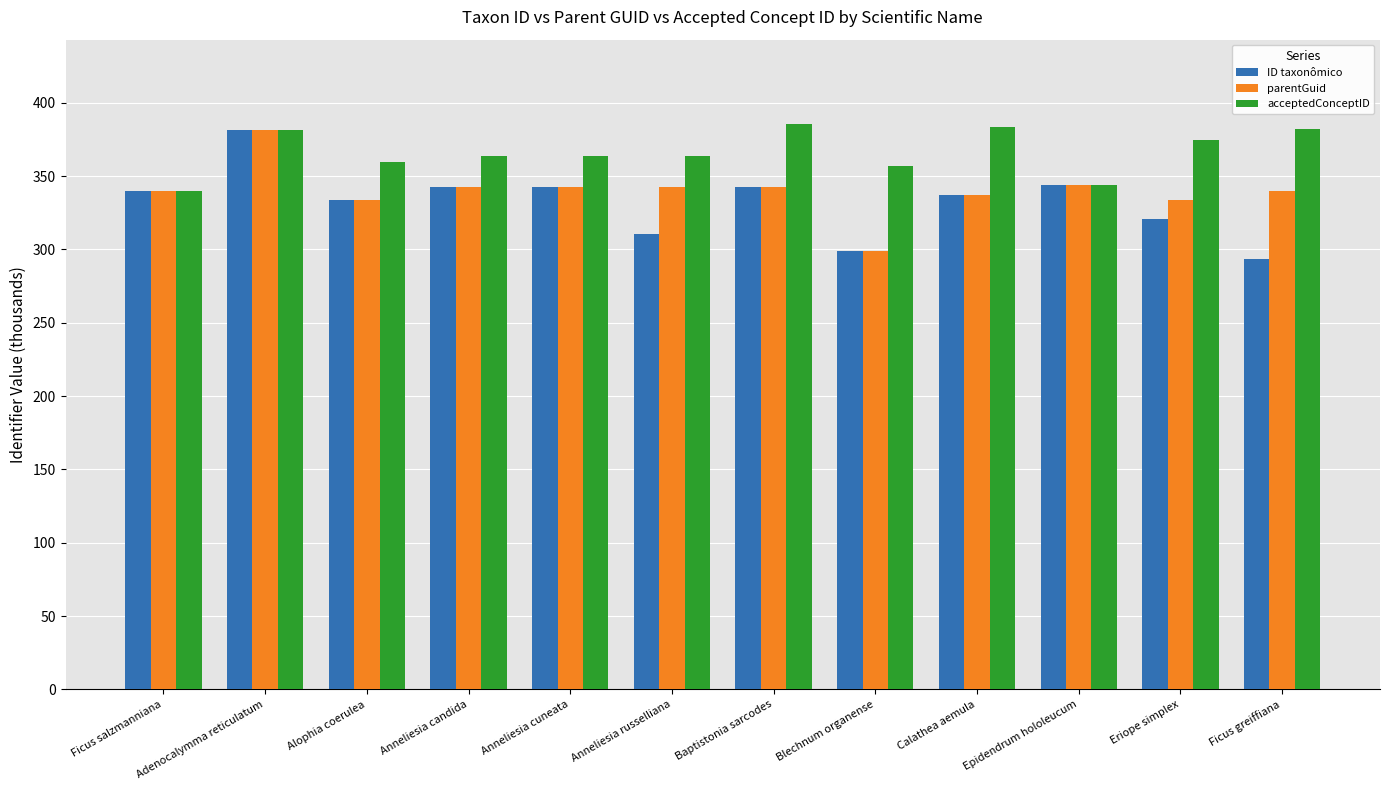

What is the label of the 8th bar from the right?

Anneliesia cuneata